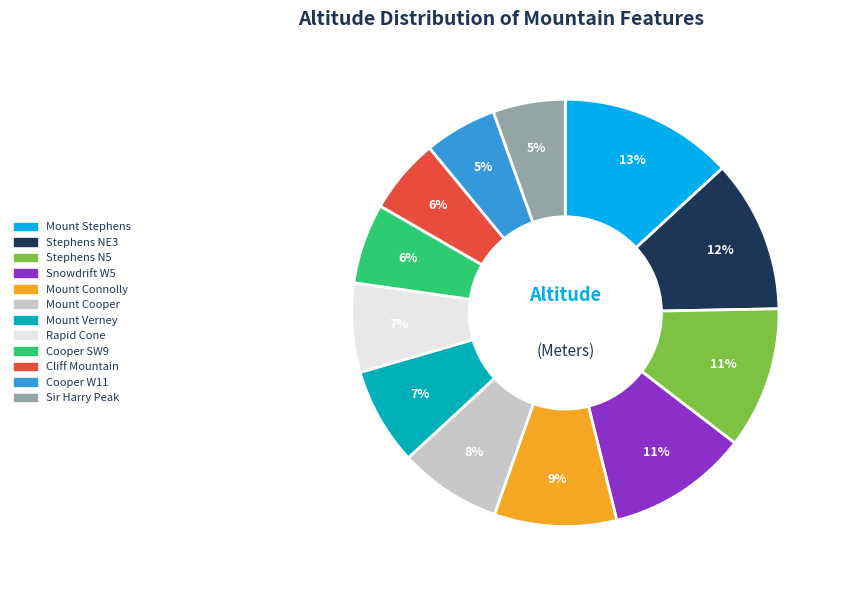

What is the ratio of the value at Snowdrift W5 to the value at Mount Stephens?

0.8